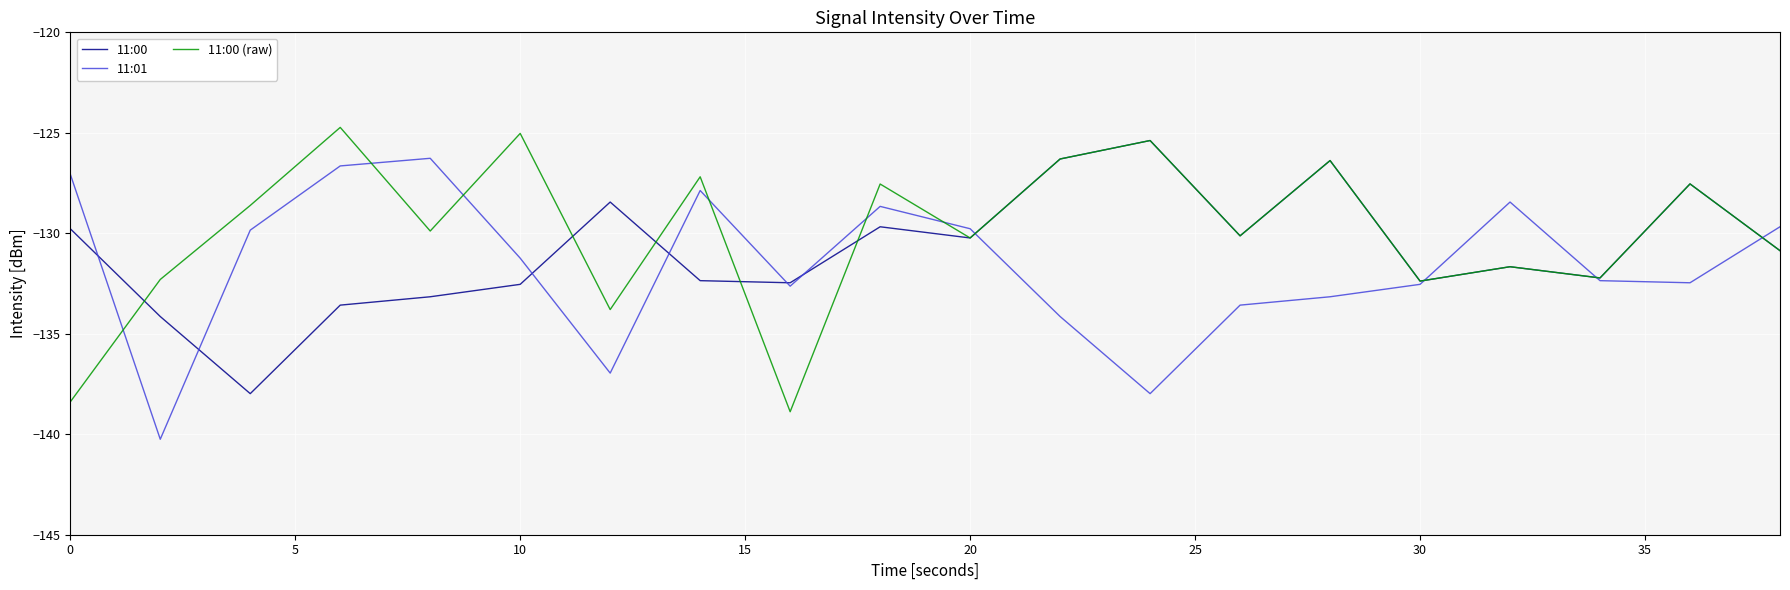

Does the chart display data point markers on the line(s)?

No